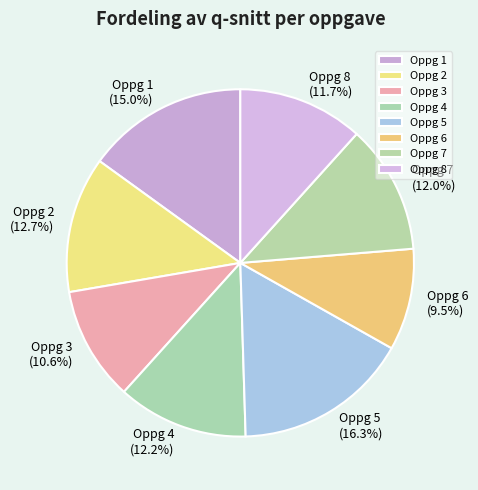

Which slice is the smallest?

Oppg 6